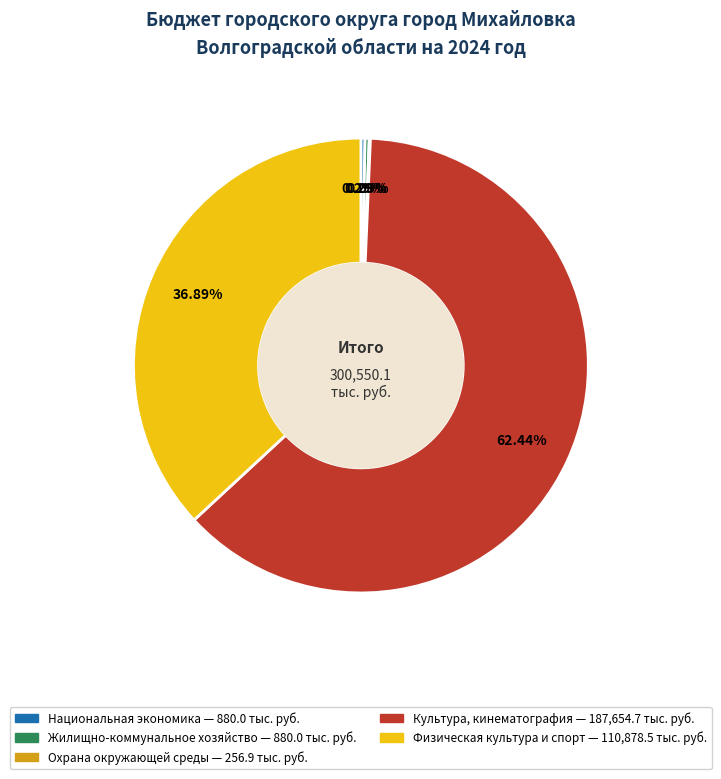

To the nearest percent, what portion does Физическая культура и спорт represent?

37%